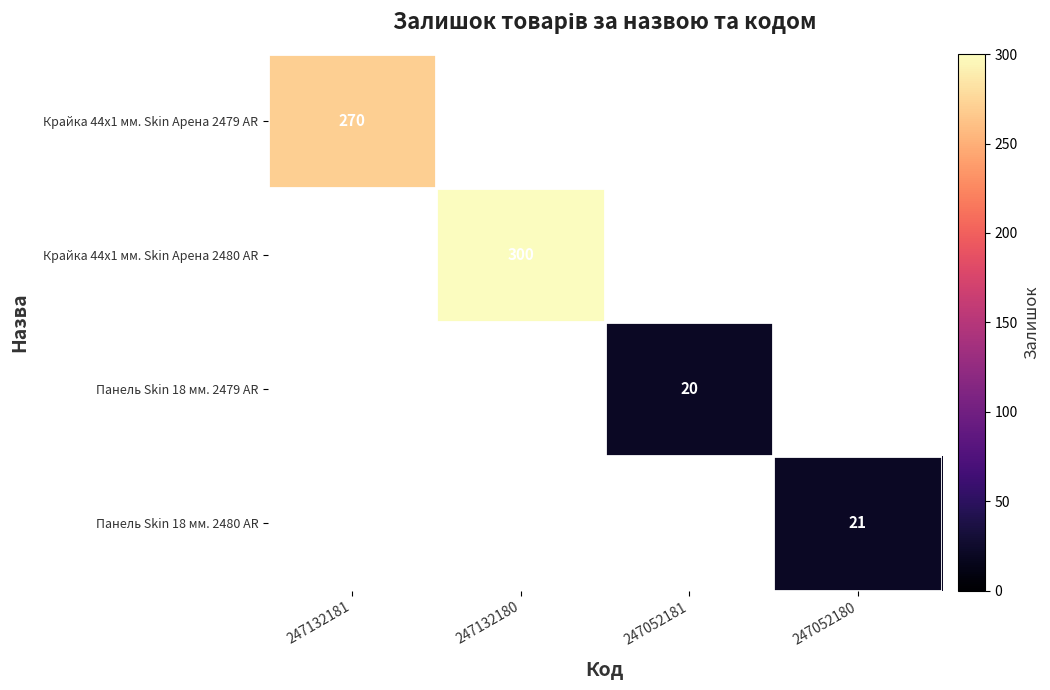

The value of Панель Skin 18 мм. 2479 AR at 247052181 is 9. True or false?

False